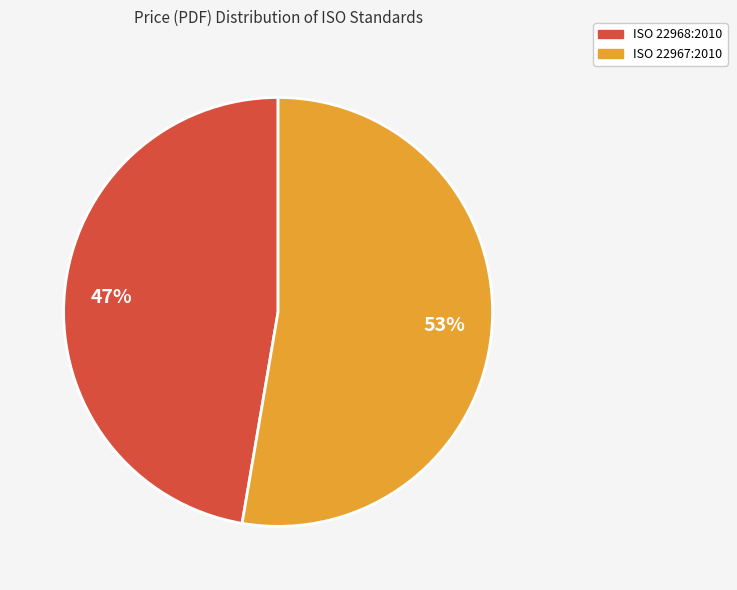

How many slices are in this pie chart?

2